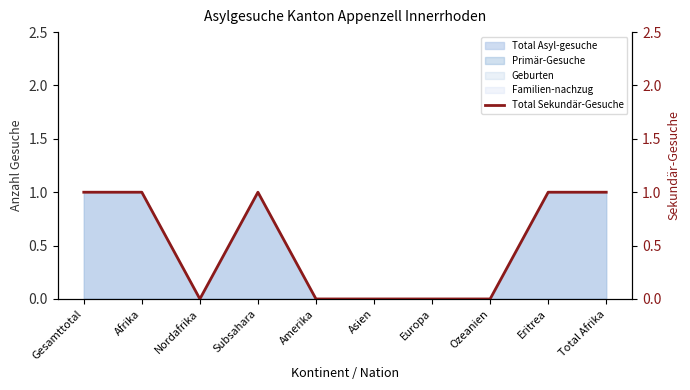

Does the chart have visible grid lines?

No